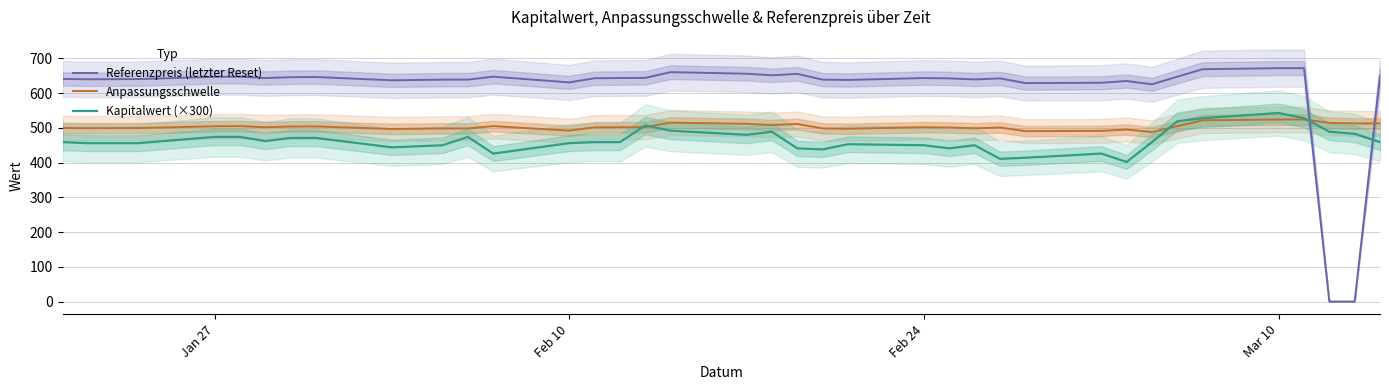

The Kapitalwert (×300) series shows 204.6 at Jan 27. True or false?

False